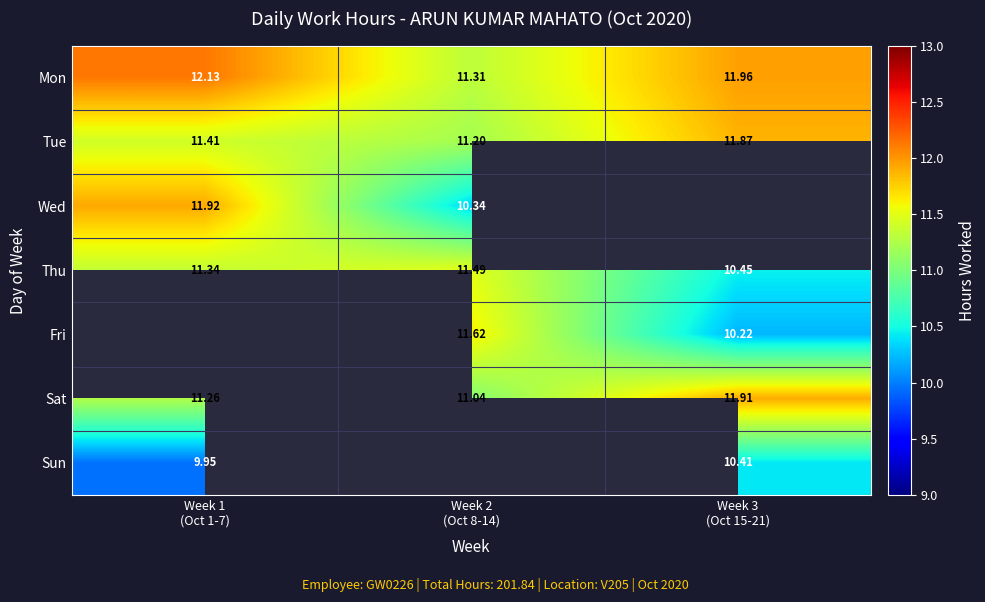

How many data points in Thu are above 11?

2